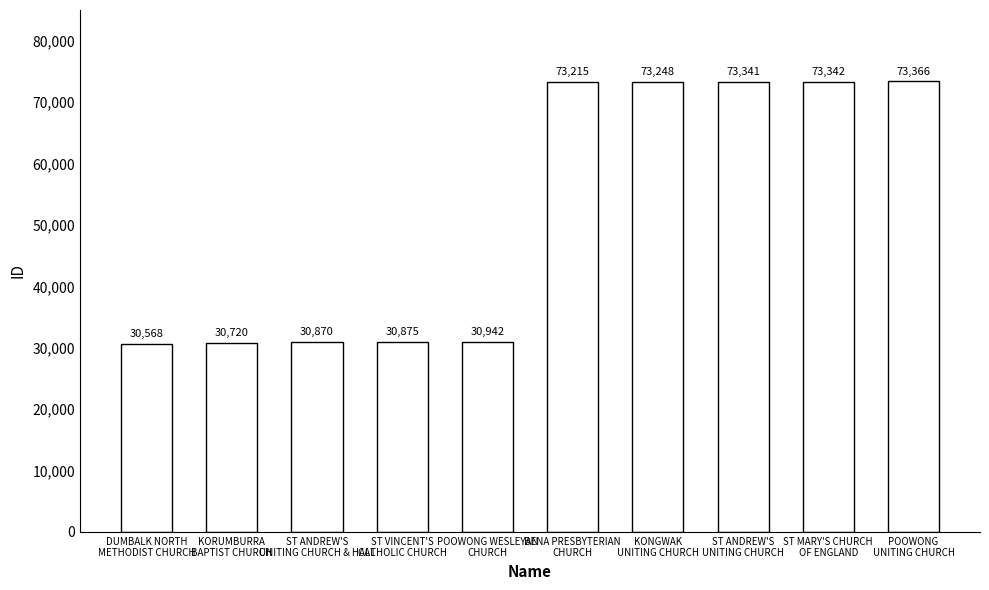

List the labels in order of value, largest first.

POOWONG
UNITING CHURCH, ST MARY'S CHURCH
OF ENGLAND, ST ANDREW'S
UNITING CHURCH, KONGWAK
UNITING CHURCH, BENA PRESBYTERIAN
CHURCH, POOWONG WESLEYAN
CHURCH, ST VINCENT'S
CATHOLIC CHURCH, ST ANDREW'S
UNITING CHURCH & HALL, KORUMBURRA
BAPTIST CHURCH, DUMBALK NORTH
METHODIST CHURCH